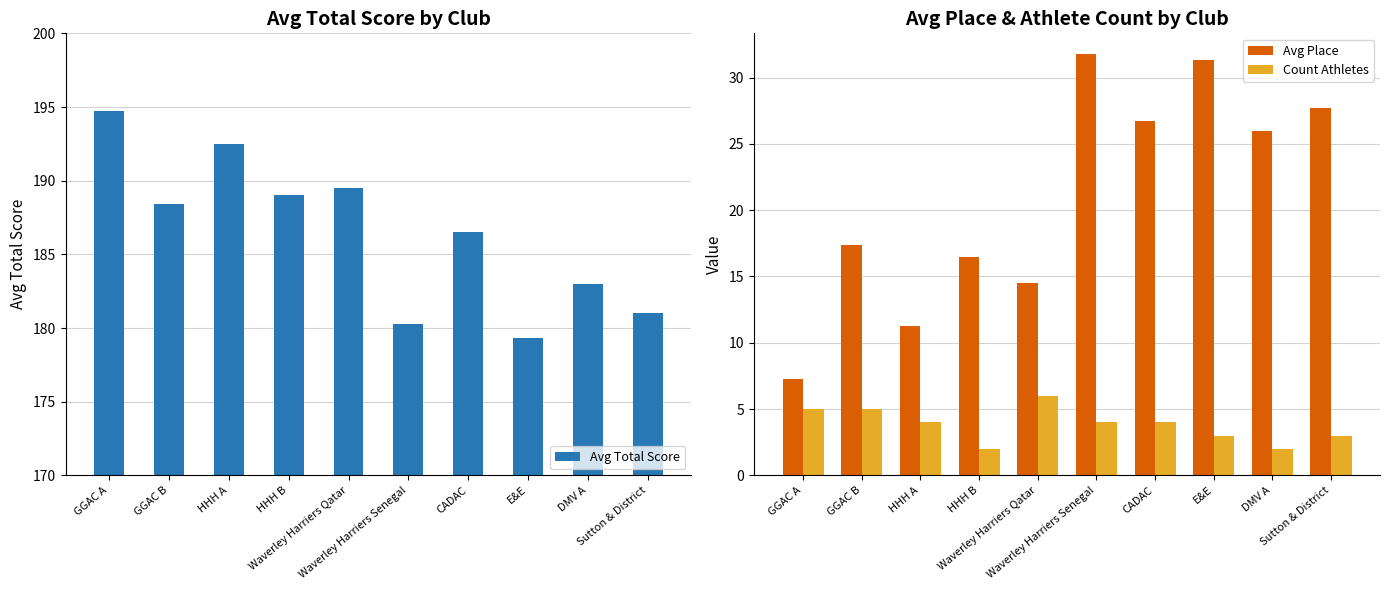

At which category does the chart reach its peak across all series?

GGAC A